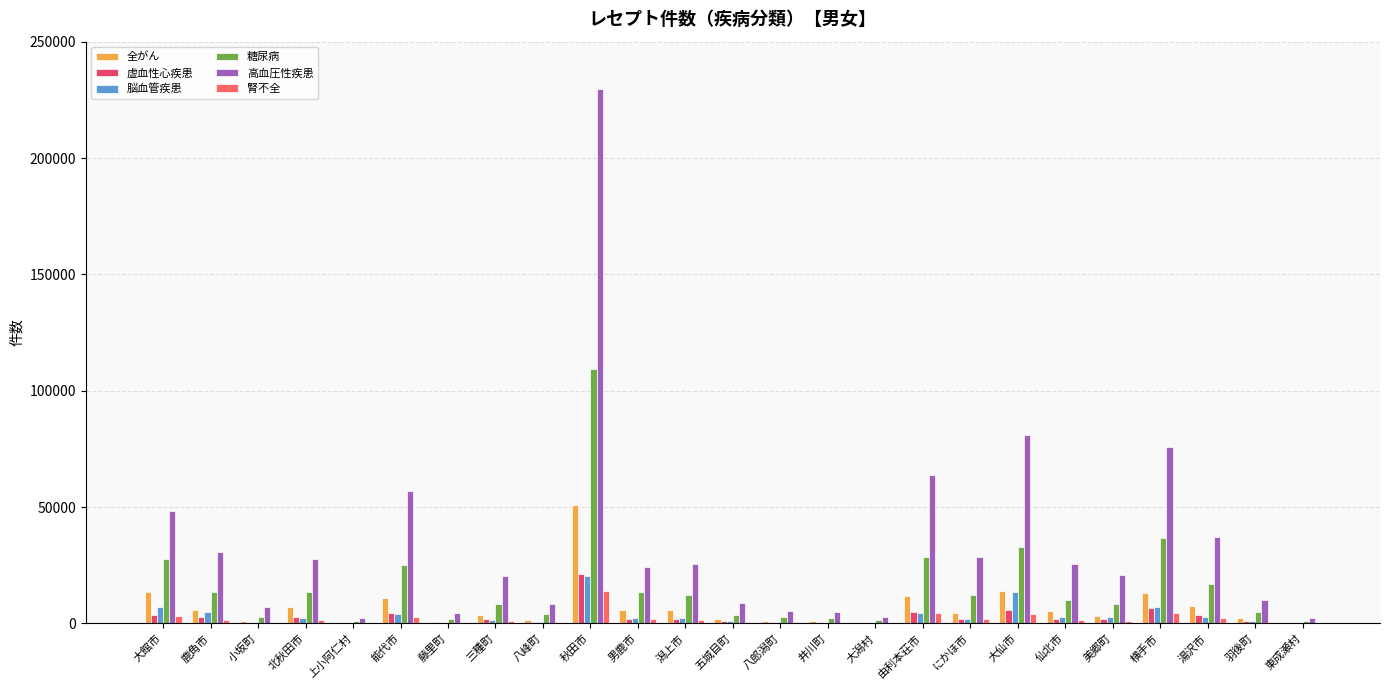

Between 鹿角市 and 五城目町, which series saw the biggest shift?

高血圧性疾患